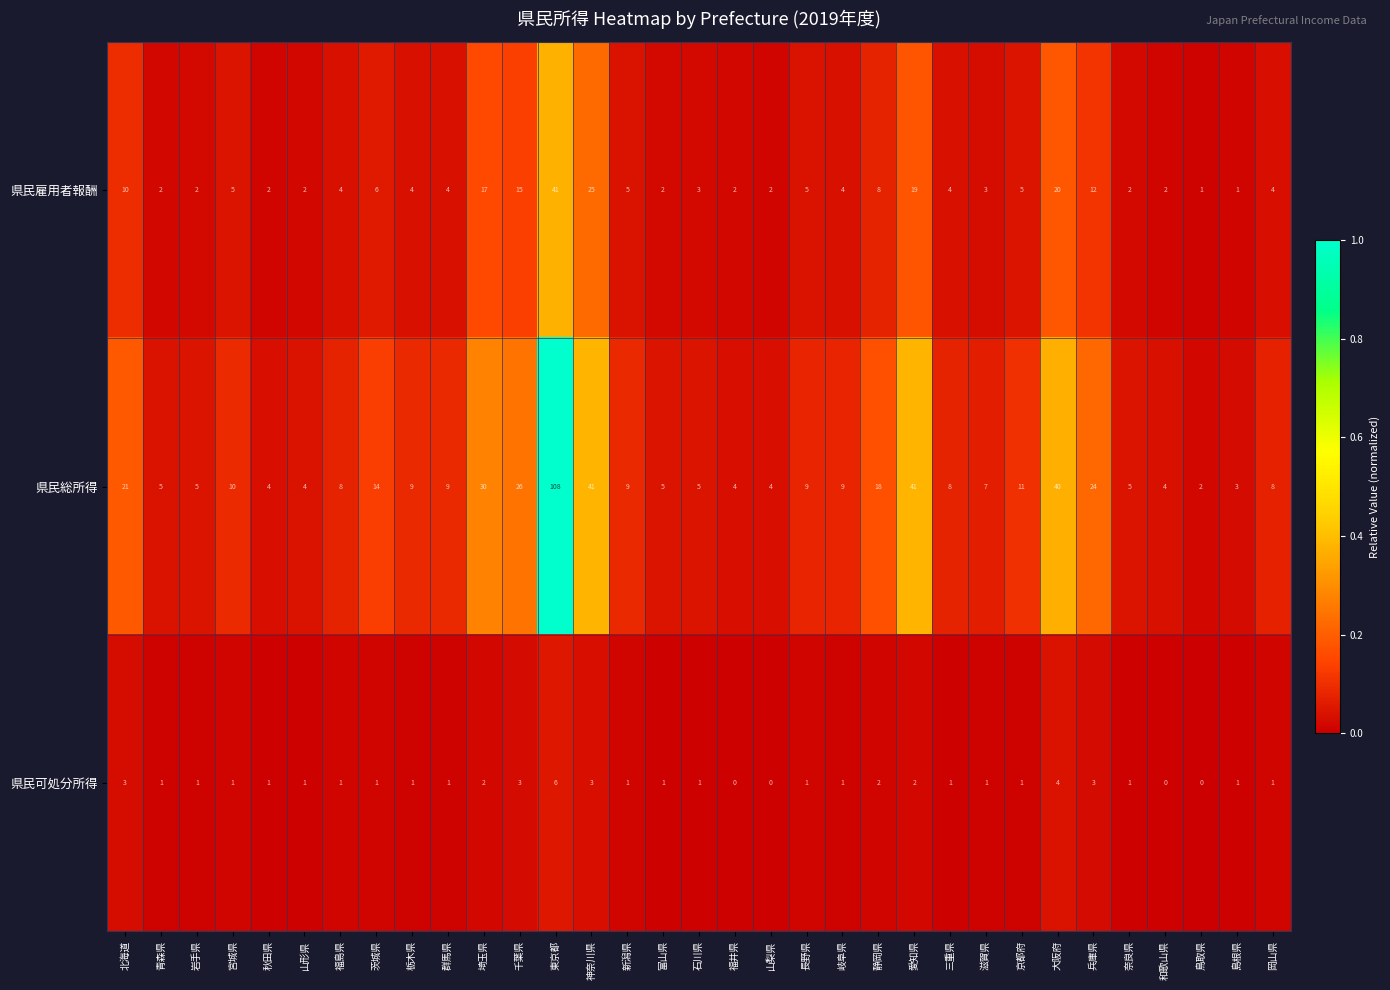

True or false: 県民総所得 has a value of 40 at 大阪府.

True